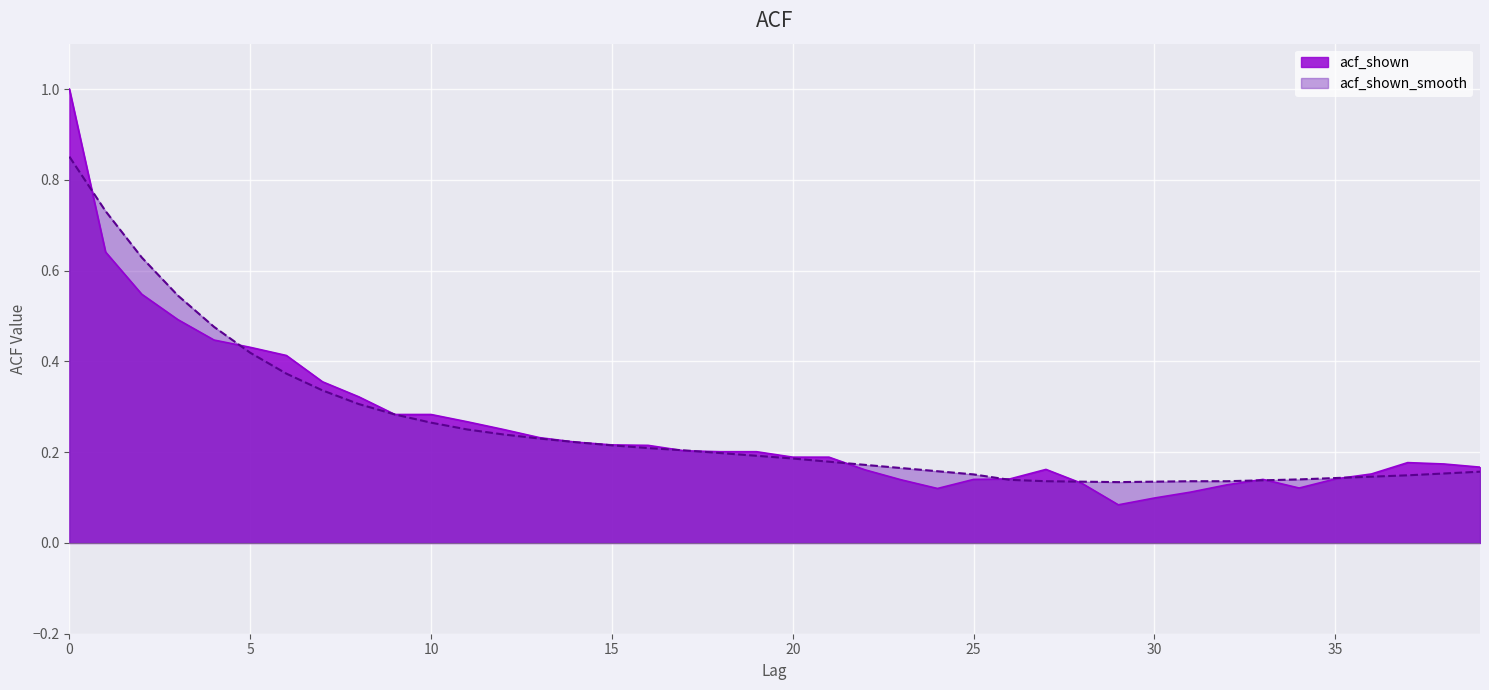

List the series in order of their peak value, highest first.

acf_shown, acf_shown_smooth